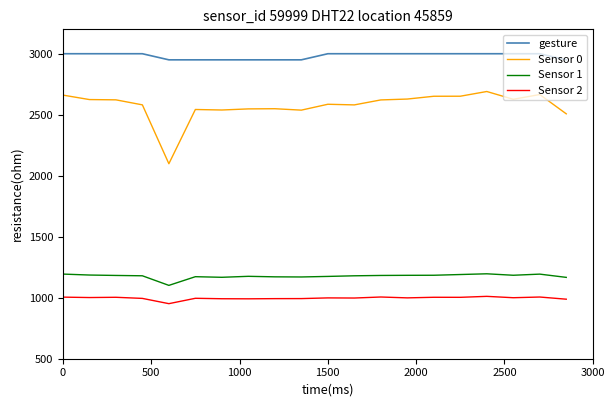

Rank the series by their maximum value, from highest to lowest.

gesture, Sensor 0, Sensor 1, Sensor 2